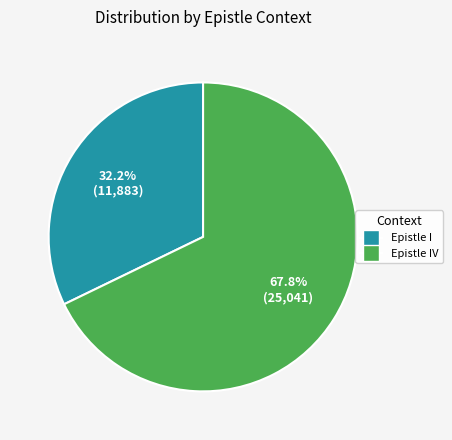

Is there any slice that represents more than half of the pie?

Yes